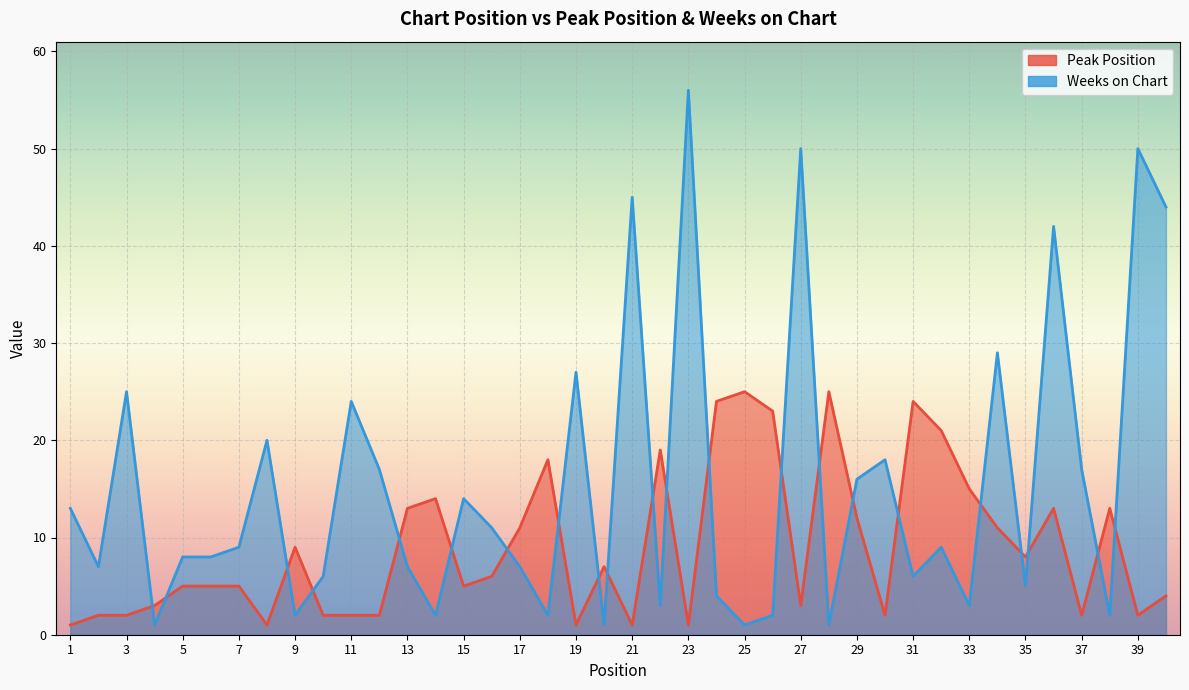

Where is Peak Position nearest to the value 13?

13